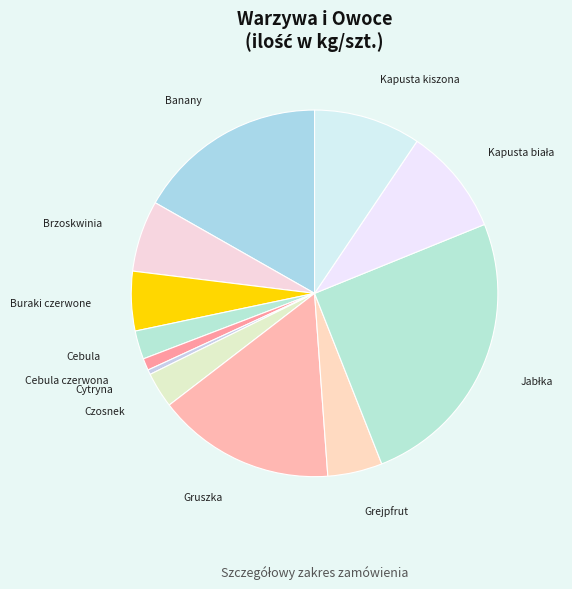

Does Brzoskwinia account for over 50% of the chart?

No